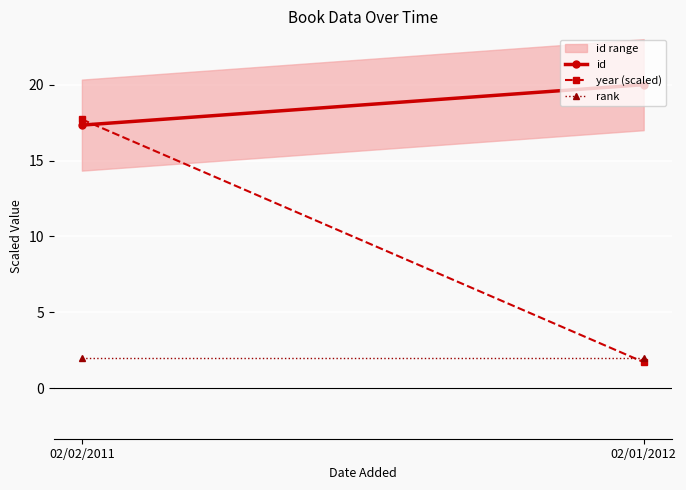

Which series has the widest spread of values?

year (scaled)